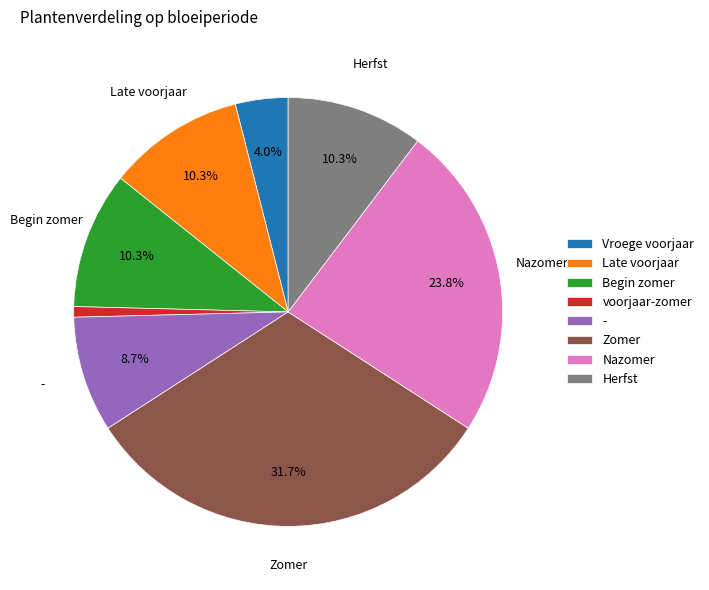

How many segments does this pie chart have?

8